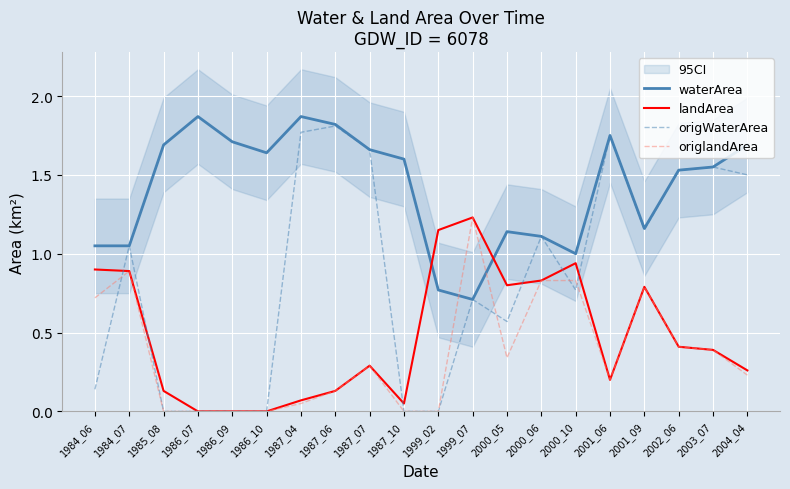

True or false: landArea has a value of 0.0 at 1986_10.

True